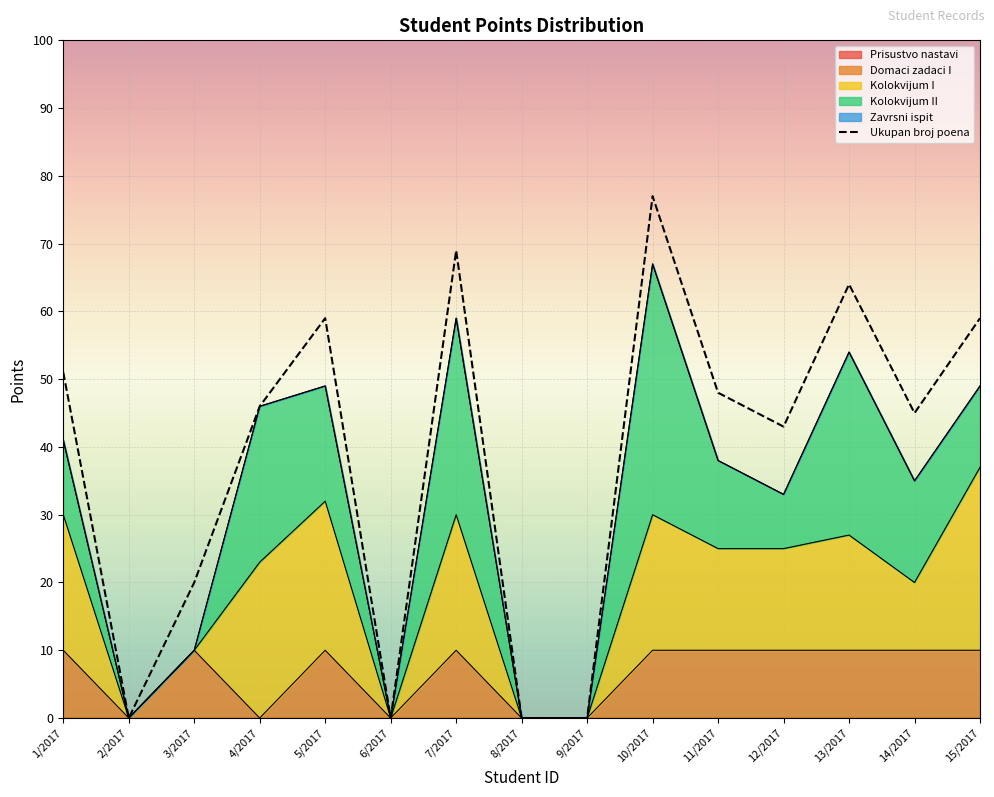

Where is the first local minimum?

2/2017